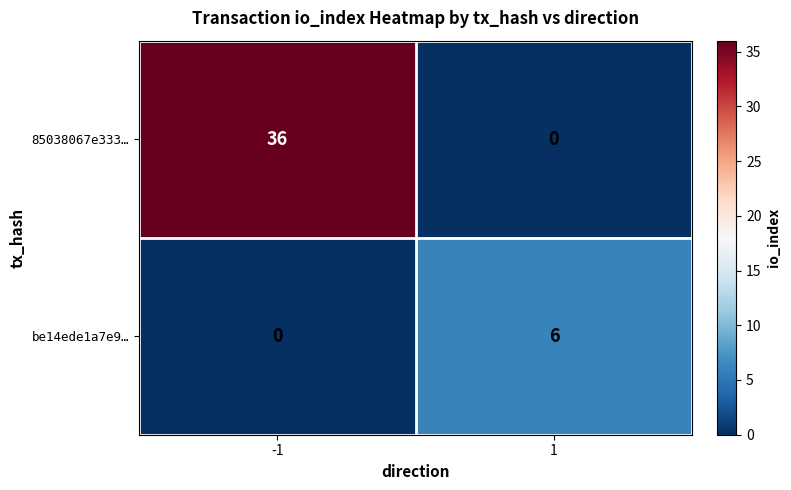

What is the greatest value displayed?

36